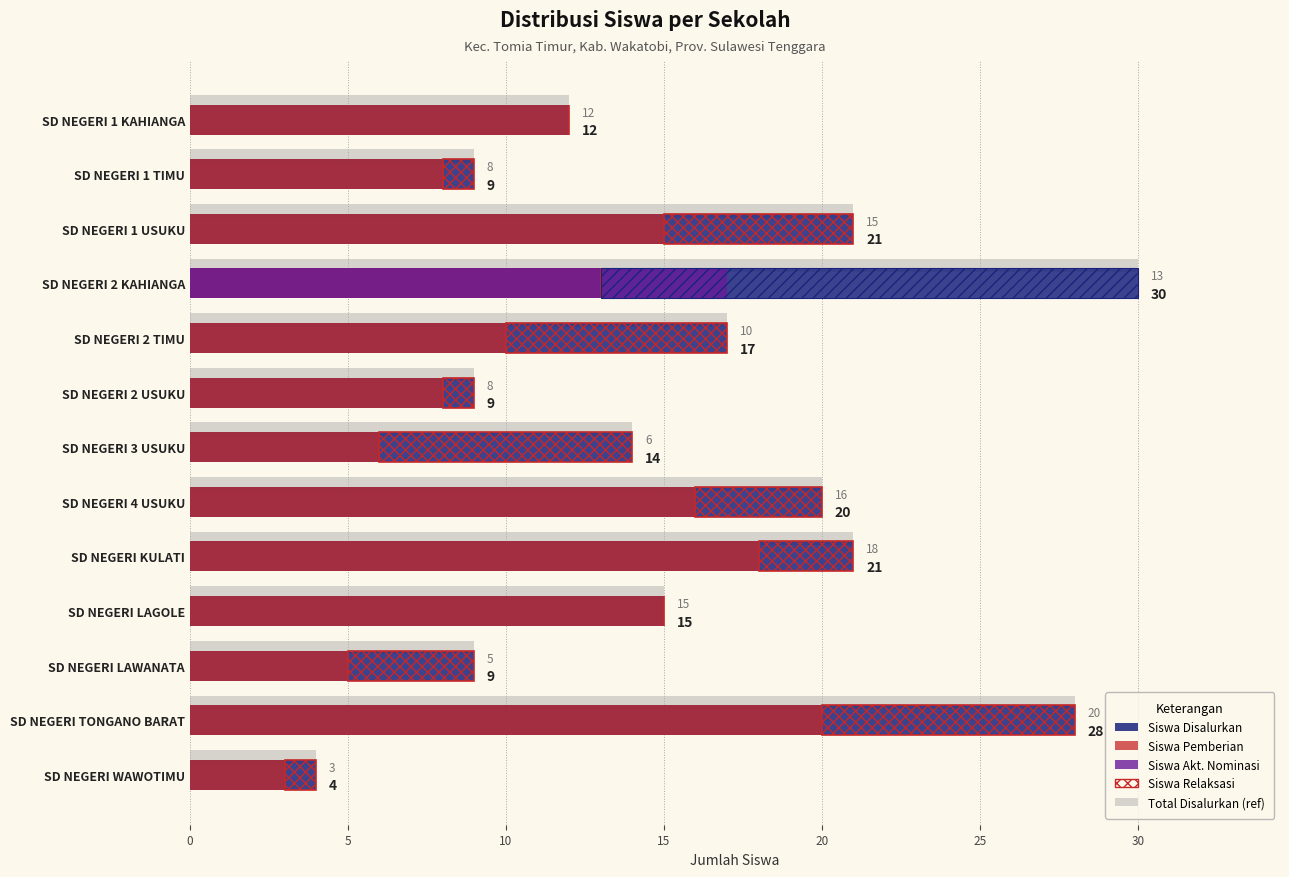

Which series has the largest range (max minus min)?

Siswa Disalurkan